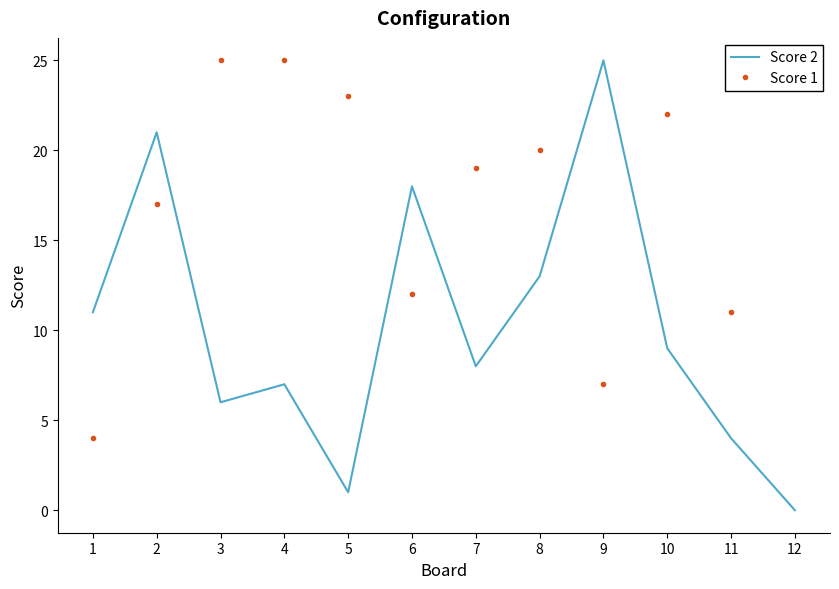

At which label does Score 2 reach its minimum?

12